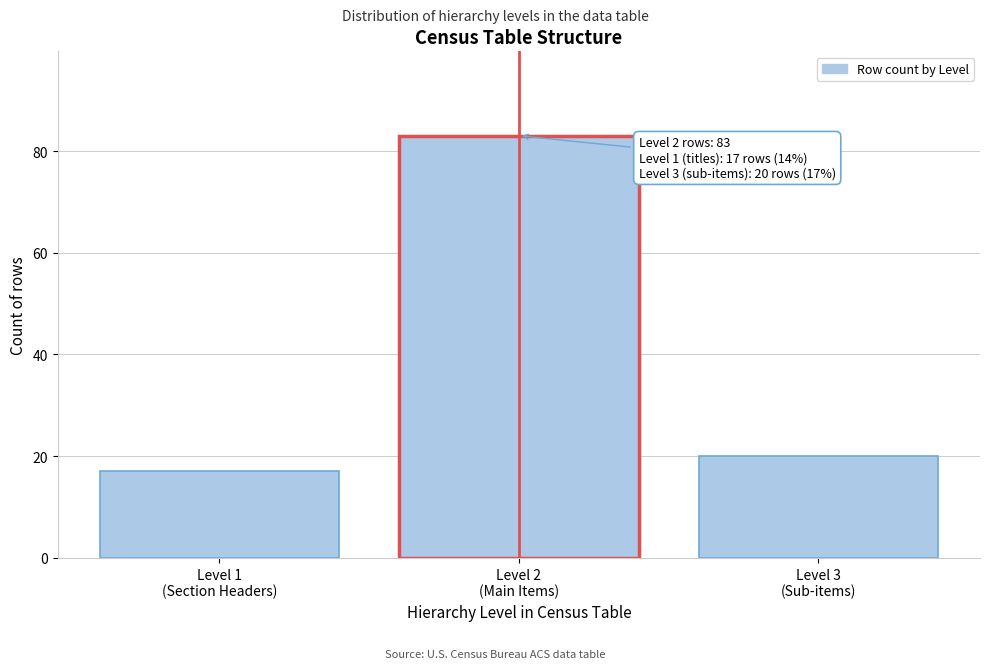

Reading left to right, transcribe all the data shown in this chart.

17	83	20